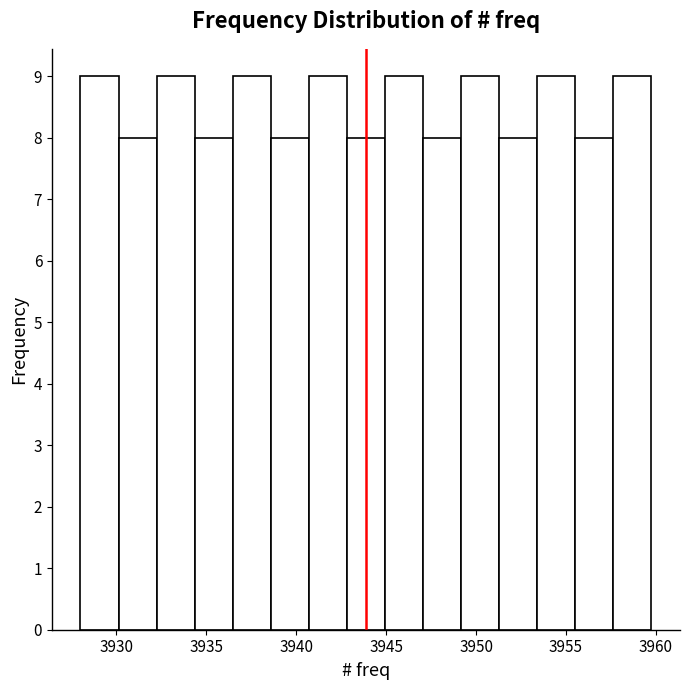

Reading left to right, list every bar in this chart as the range it spans on the x-axis followed by its height. Neither the bar edges nor the heights are printed on the chart, so give them approximately, as read against the axes.

3928.0 to 3930.0: 9
3930.0 to 3932.0: 8
3932.0 to 3934.5: 9
3934.5 to 3936.5: 8
3936.5 to 3938.5: 9
3938.5 to 3940.5: 8
3940.5 to 3943.0: 9
3943.0 to 3945.0: 8
3945.0 to 3947.0: 9
3947.0 to 3949.0: 8
3949.0 to 3951.5: 9
3951.5 to 3953.5: 8
3953.5 to 3955.5: 9
3955.5 to 3957.5: 8
3957.5 to 3960.0: 9